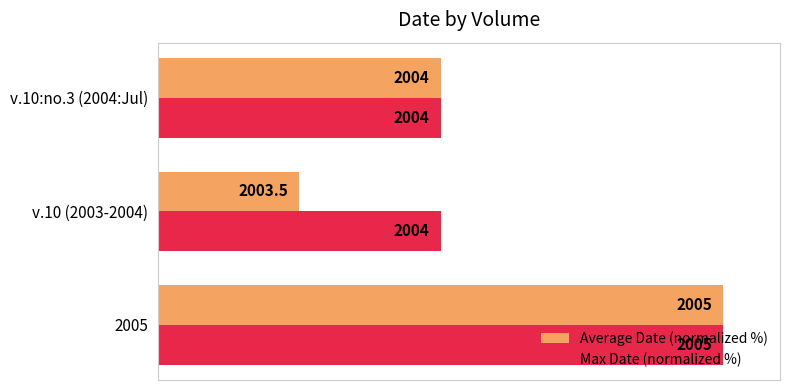

What are all the series names shown in the legend?

Average Date (normalized %), Max Date (normalized %)